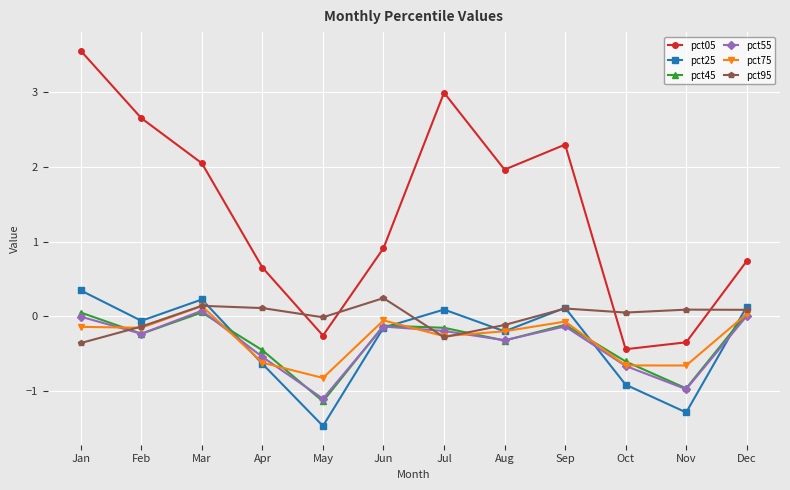

What is the sum of the pct95 values at Dec and May?

0.1